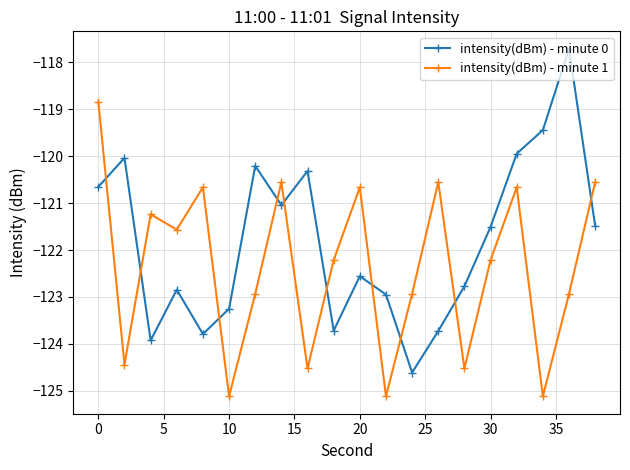

What is the sum of all intensity(dBm) - minute 1 values?

-2447.4